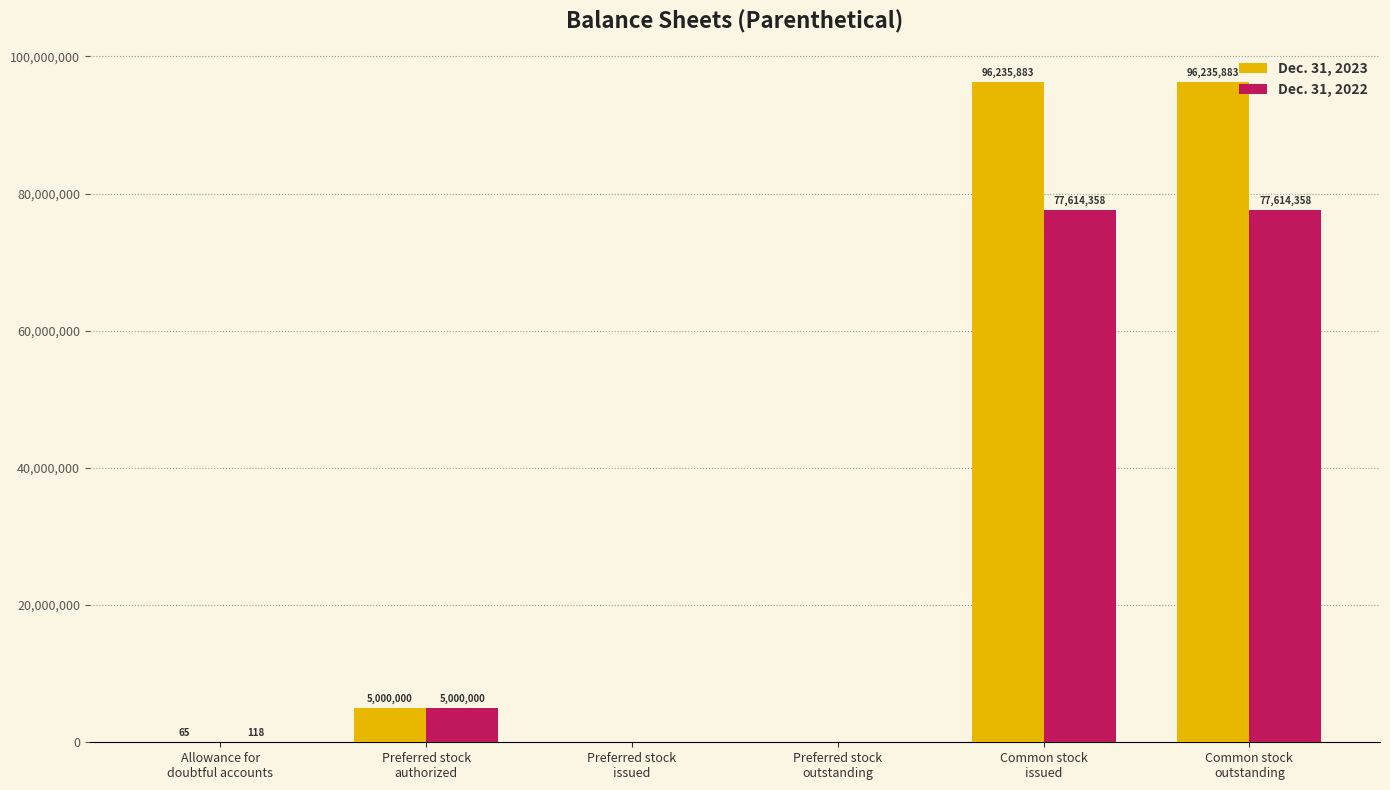

How many positive values does the Dec. 31, 2022 series have?

4